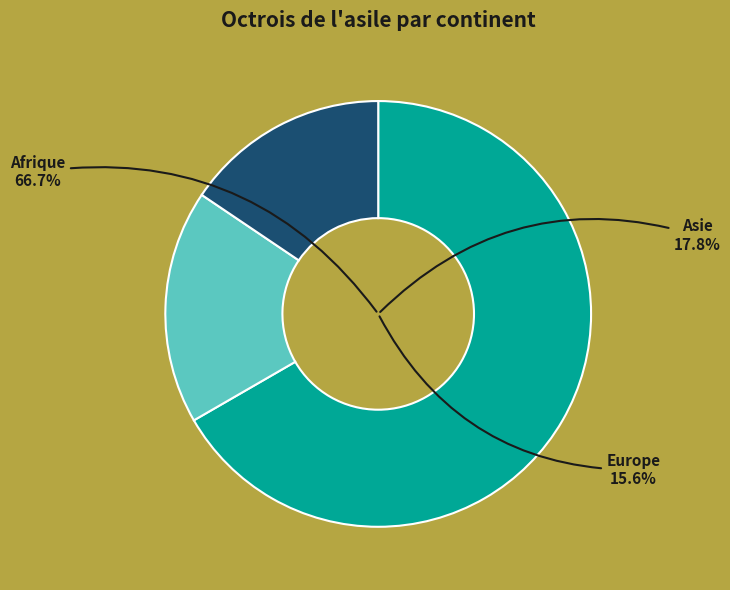

How many slices are in this pie chart?

3